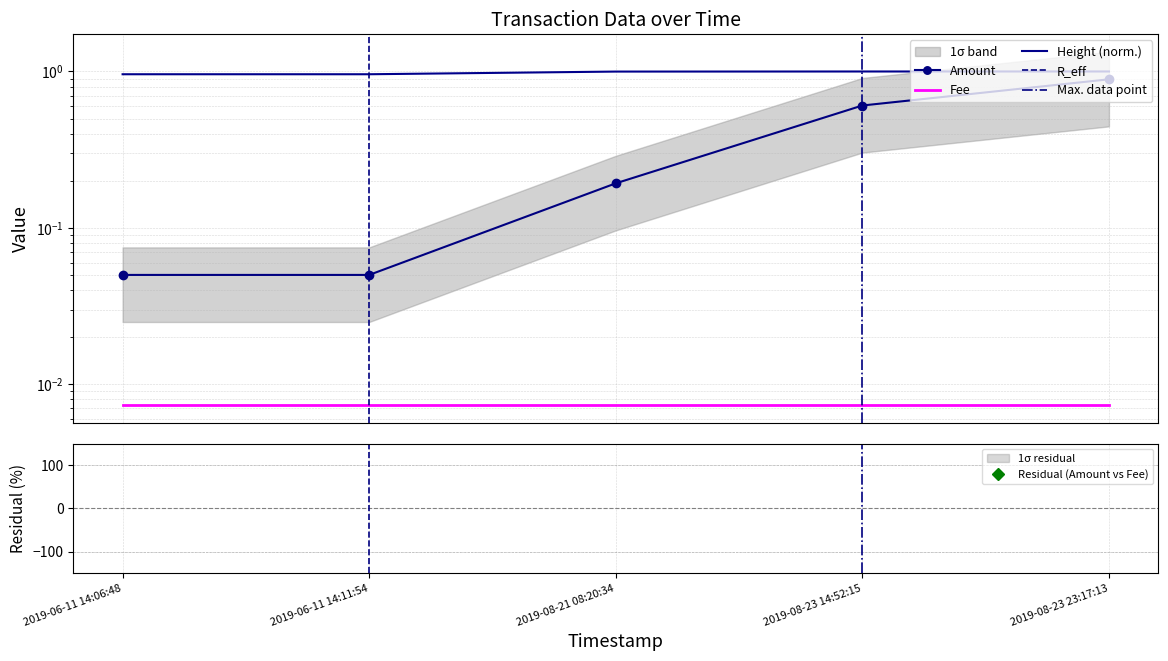

What is the difference between the highest and lowest values at 2019-06-11 14:11:54?

0.9